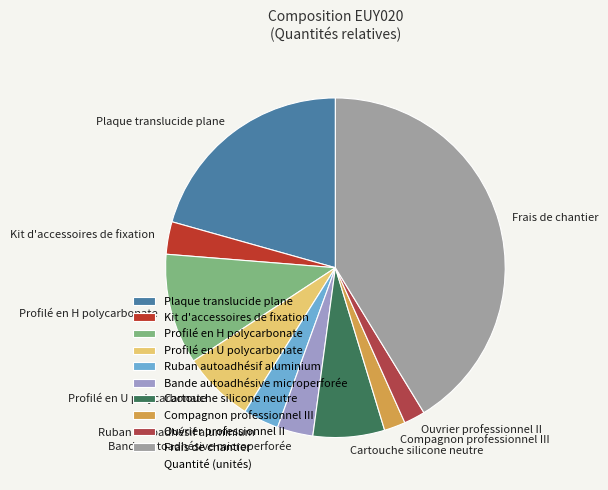

What is the ratio of the value at Cartouche silicone neutre to the value at Plaque translucide plane?

0.3